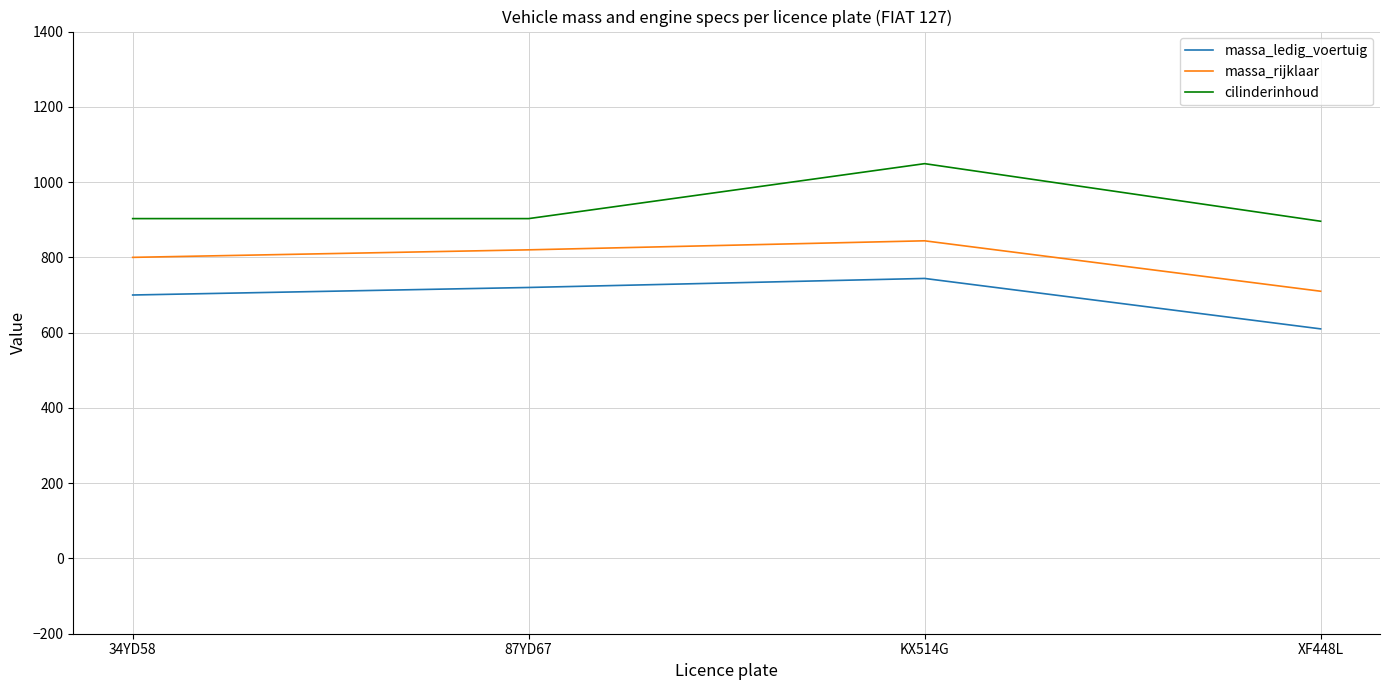

True or false: massa_rijklaar and massa_ledig_voertuig intersect in this chart.

False